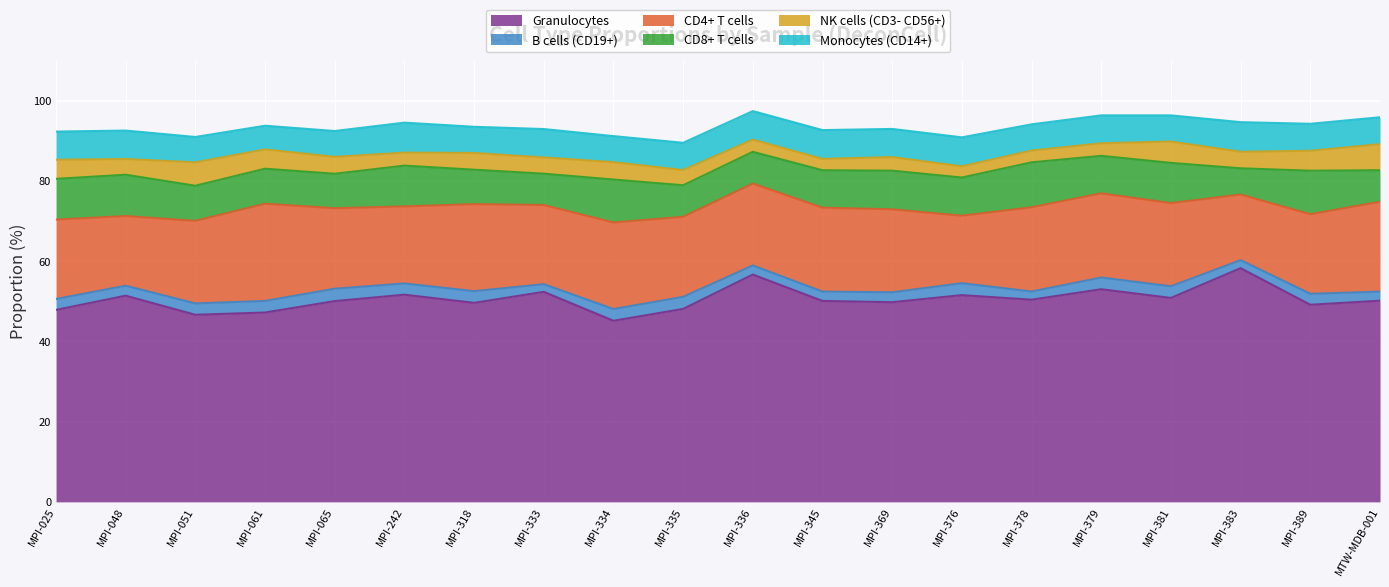

What is the total value across all series at MPI-051?

91.0